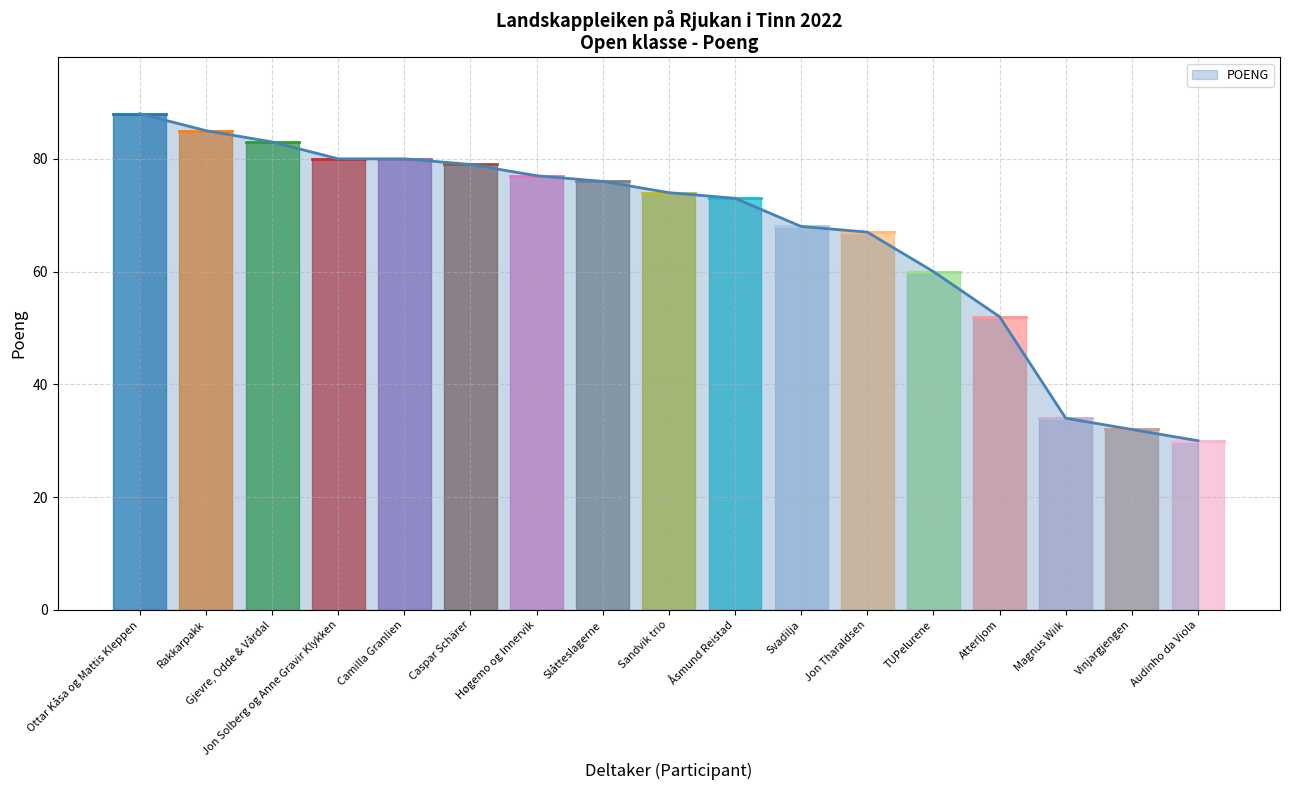

The value at Camilla Granlien is 125. True or false?

False